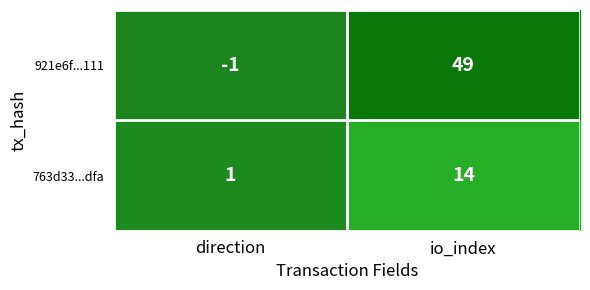

Rank the series by their average value, from lowest to highest.

763d33...dfa, 921e6f...111